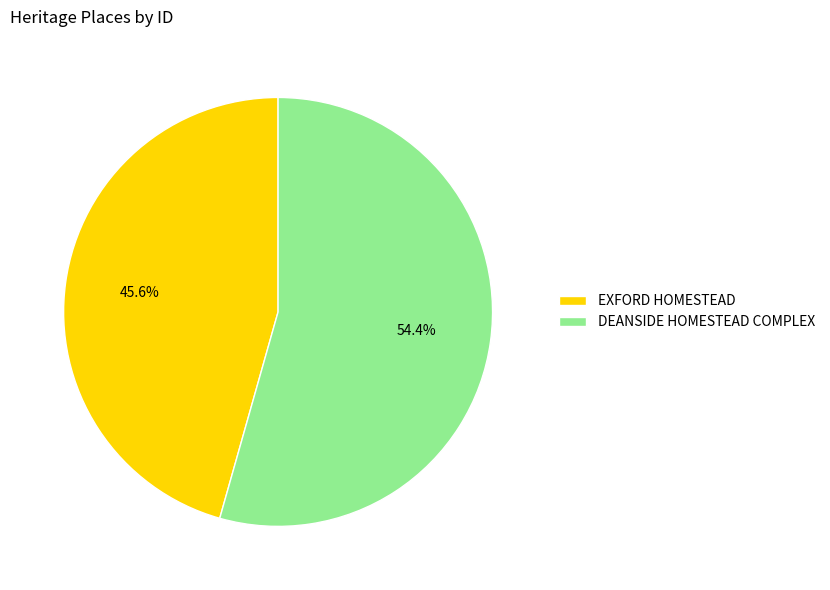

To the nearest percent, what percentage of the pie is DEANSIDE HOMESTEAD COMPLEX?

54%